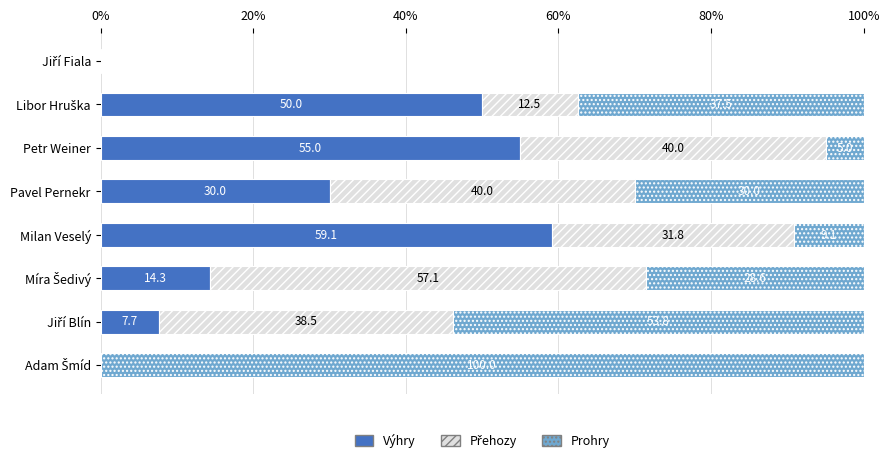

What is the highest value of the Výhry series?

59.1